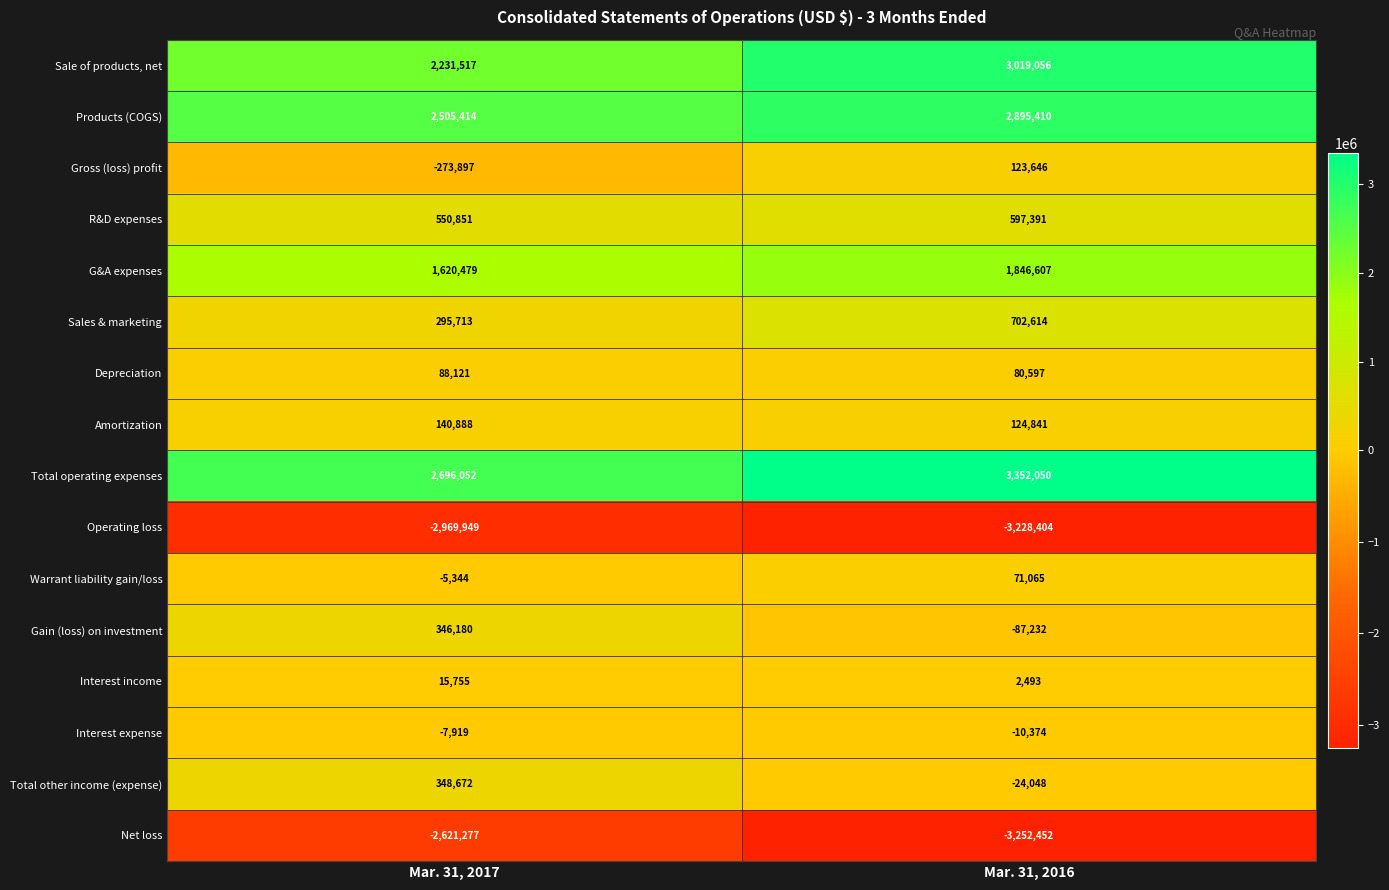

What is the sum of all Gain (loss) on investment values?

258948